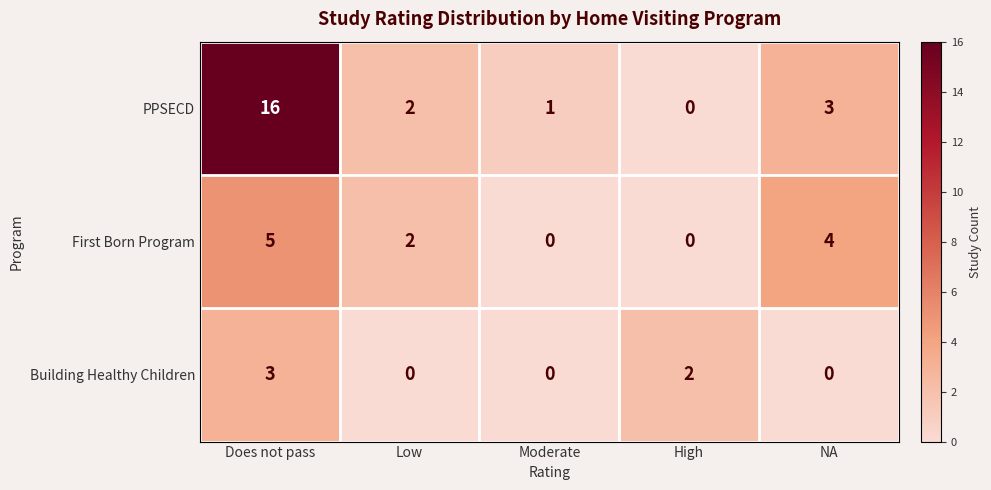

At which label is PPSECD closest to 8?

NA